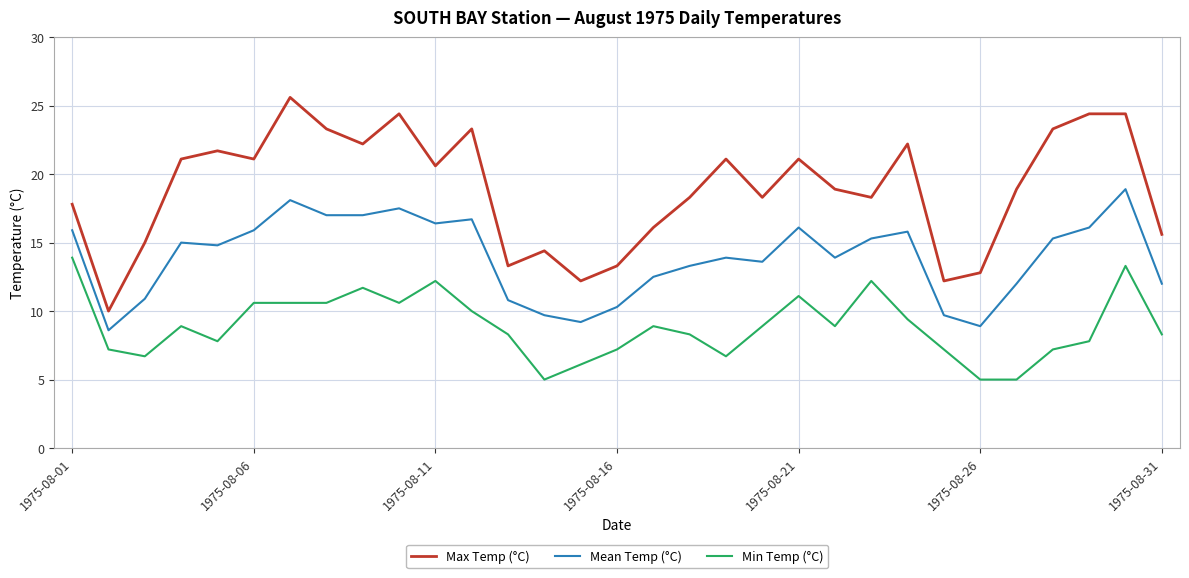

What is the greatest value displayed?

25.6